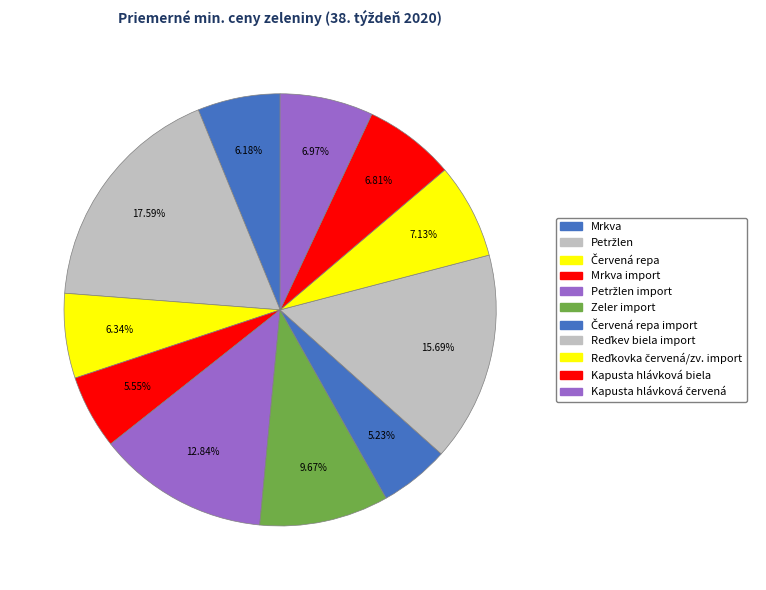

Which slice is the smallest?

Červená repa import